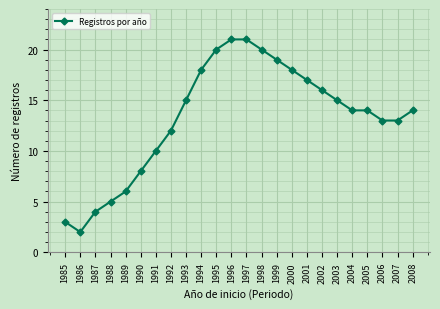

Reading right to left, what are all the values shown in this chart?

14	13	13	14	14	15	16	17	18	19	20	21	21	20	18	15	12	10	8	6	5	4	2	3